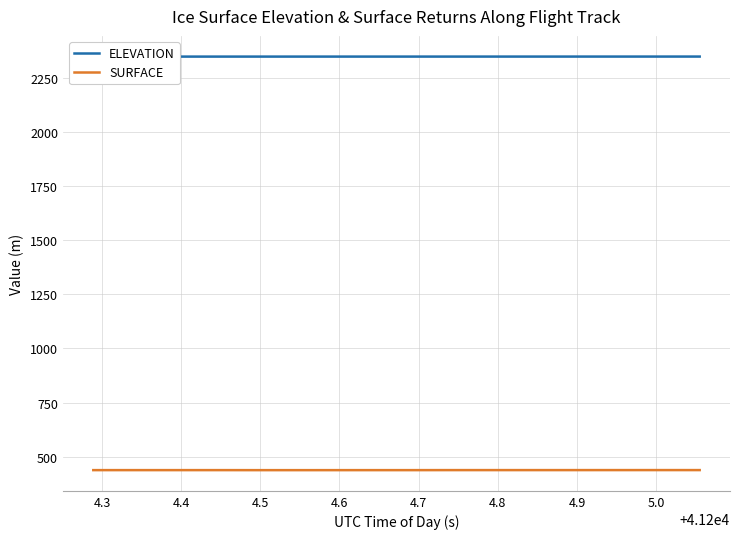

Reading right to left, list all the values displayed in this chart.

ELEVATION: 2347.5	2347.5	2347.5	2347.5	2347.5	2347.5	2347.4	2347.4	2347.4	2347.4	2347.4	2347.4	2347.4	2347.4	2347.4	2347.4	2347.3	2347.3	2347.3	2347.3
SURFACE: 437.9	437.9	437.9	437.9	437.8	437.8	437.8	437.8	437.8	437.7	437.7	437.6	437.6	437.6	437.6	437.7	437.7	437.7	437.7	437.7